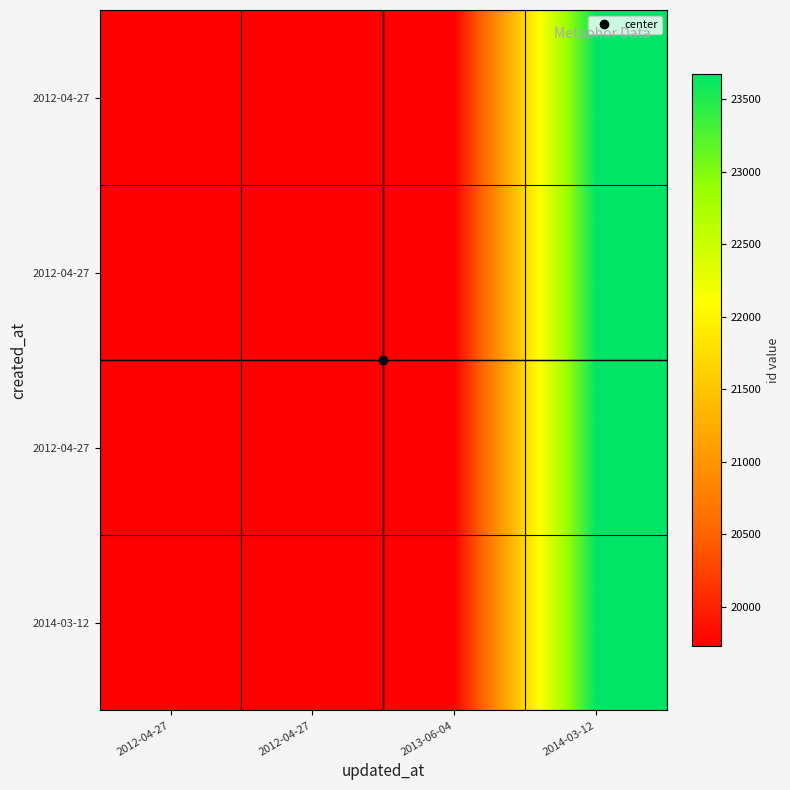

What is the greatest value displayed?

23670